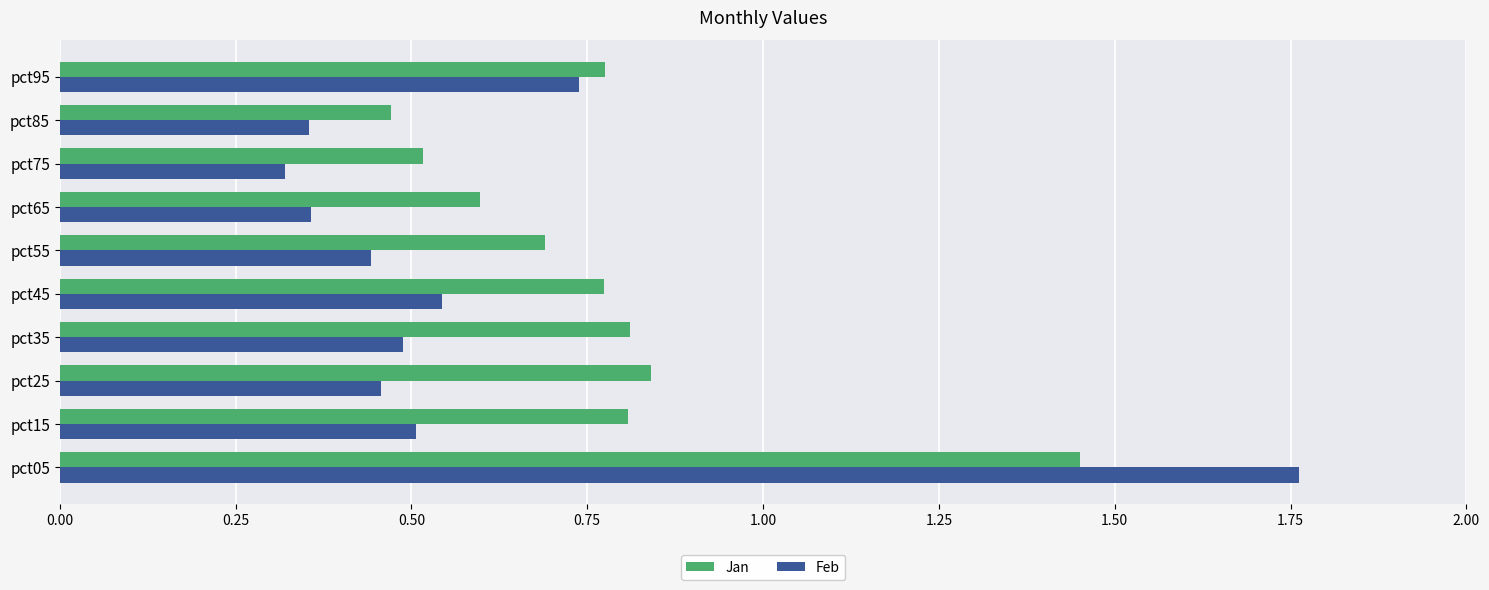

Which series has the largest range (max minus min)?

Feb